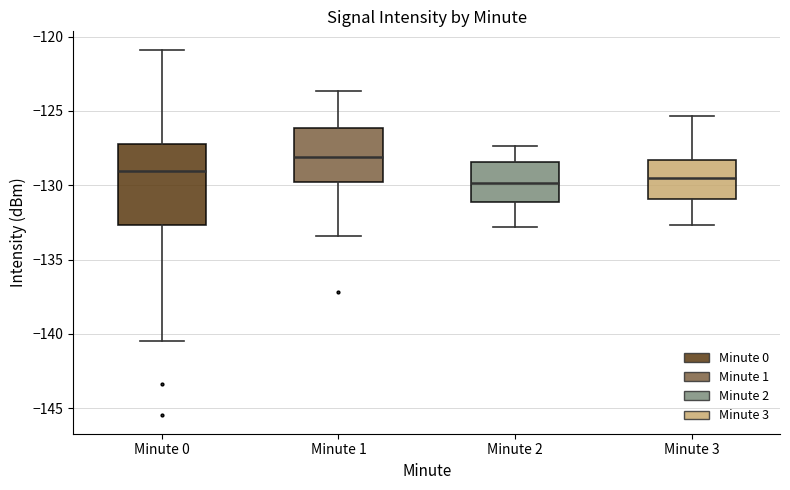

Which box is the tallest, from its lower edge to its upper edge?

Minute 0